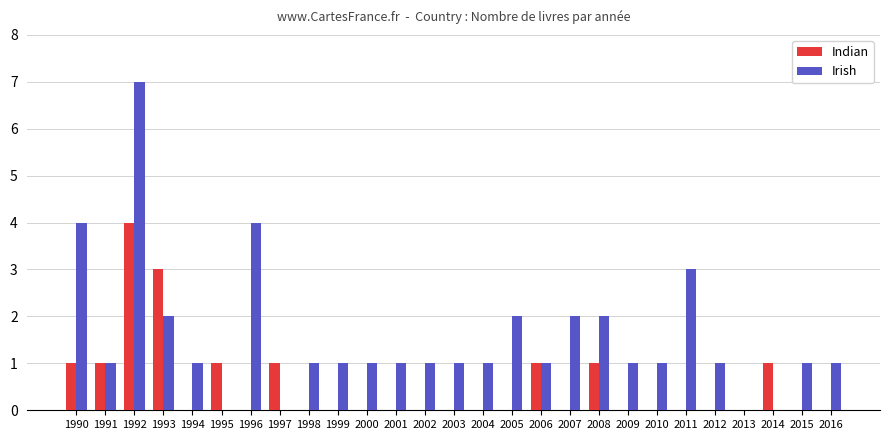

How many series are shown in this chart?

2